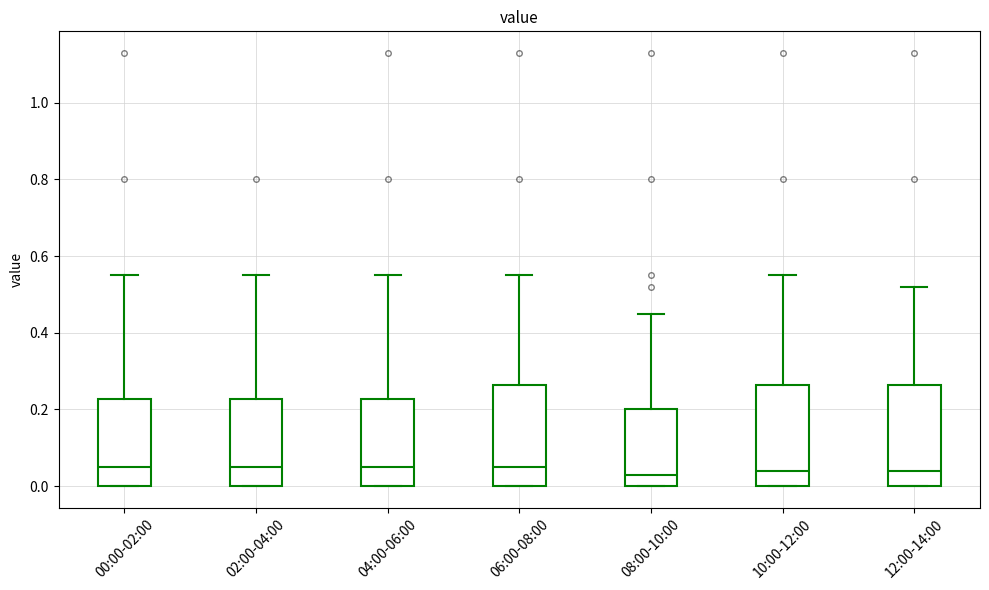

Reading left to right, read every box against the y-axis: the position of its median line, the range the box covers, and the ends of its whiskers. The values are not printed on the chart, so give them approximately, as read against the axis.

00:00-02:00: median 0.06, box 0.00 to 0.22, whiskers 0.00 to 0.56
02:00-04:00: median 0.06, box 0.00 to 0.22, whiskers 0.00 to 0.56
04:00-06:00: median 0.06, box 0.00 to 0.22, whiskers 0.00 to 0.56
06:00-08:00: median 0.06, box 0.00 to 0.26, whiskers 0.00 to 0.56
08:00-10:00: median 0.04, box 0.00 to 0.20, whiskers 0.00 to 0.46
10:00-12:00: median 0.04, box 0.00 to 0.26, whiskers 0.00 to 0.56
12:00-14:00: median 0.04, box 0.00 to 0.26, whiskers 0.00 to 0.52